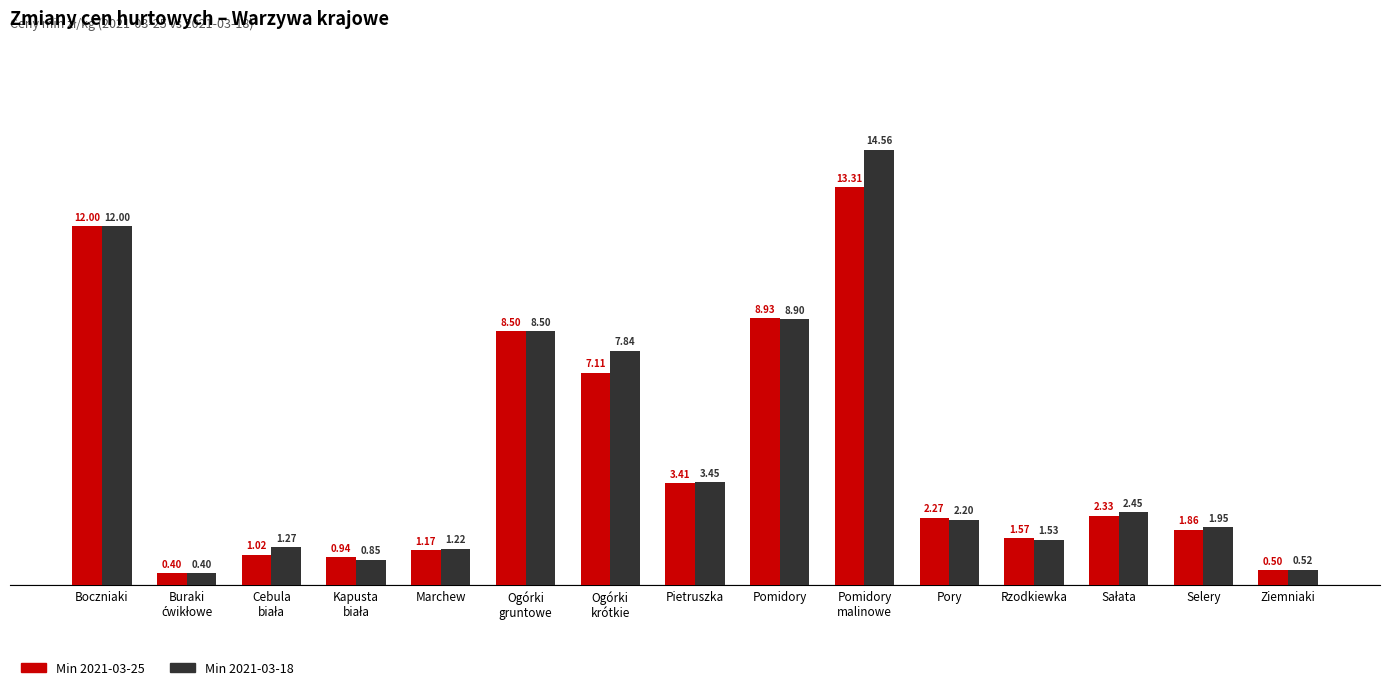

At which label does Min 2021-03-18 reach its peak?

Pomidory
malinowe